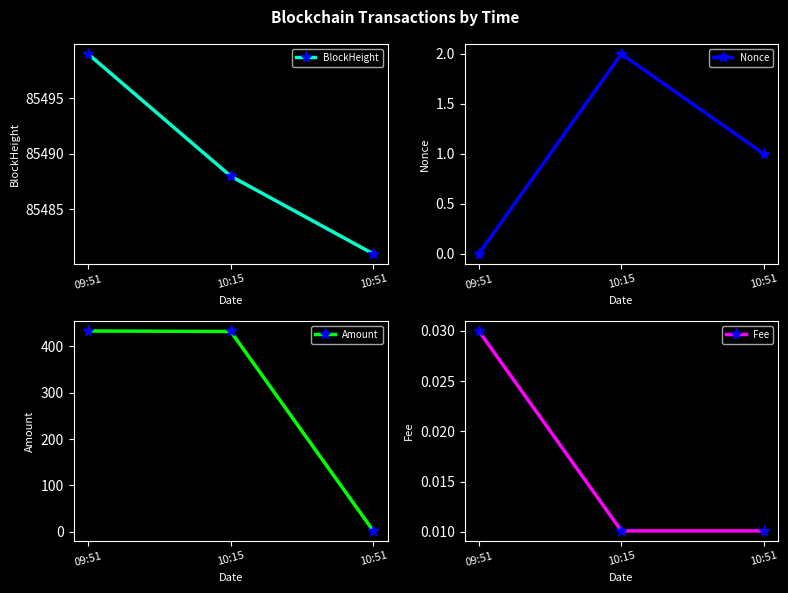

What is the value of the Nonce point at the 3rd from the left?

1